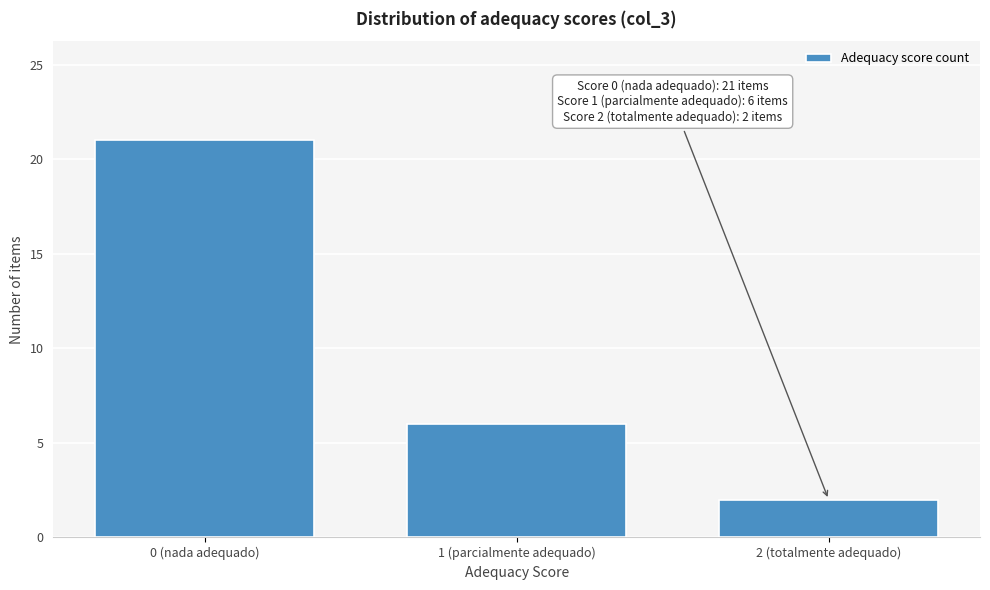

Reading left to right, extract all data points from this chart.

21	6	2